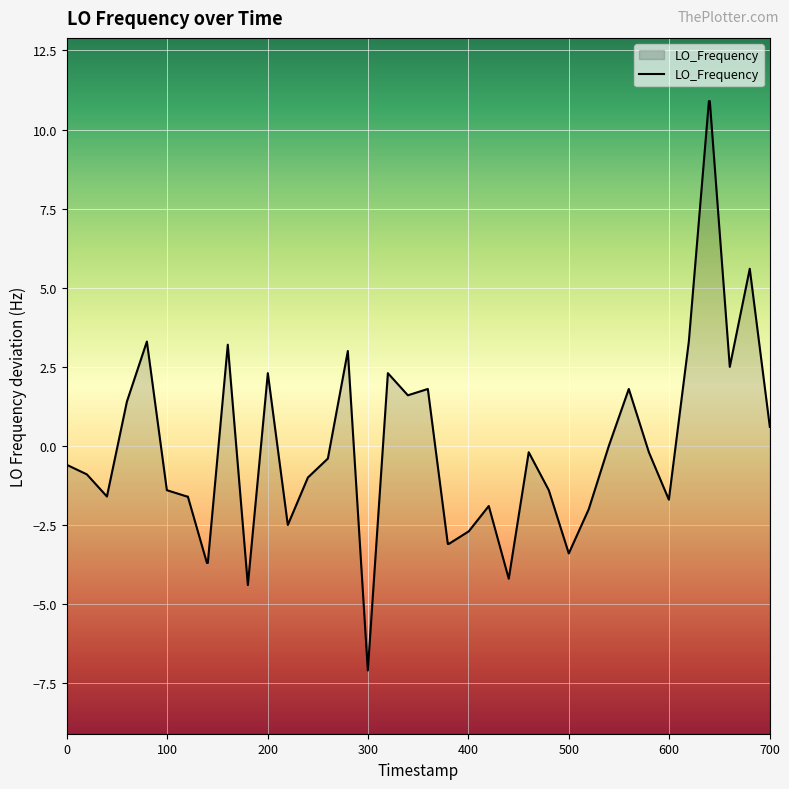

What is the difference between the maximum and minimum values?

18.0